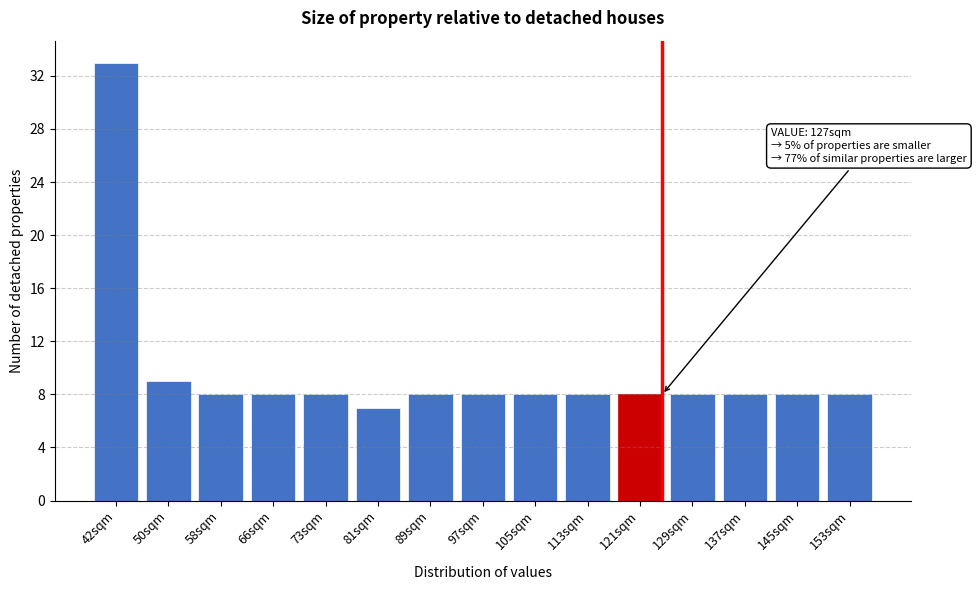

Reading right to left, extract all data points from this chart.

153sqm=8	145sqm=8	137sqm=8	129sqm=8	121sqm=8	113sqm=8	105sqm=8	97sqm=8	89sqm=8	81sqm=7	73sqm=8	66sqm=8	58sqm=8	50sqm=9	42sqm=33